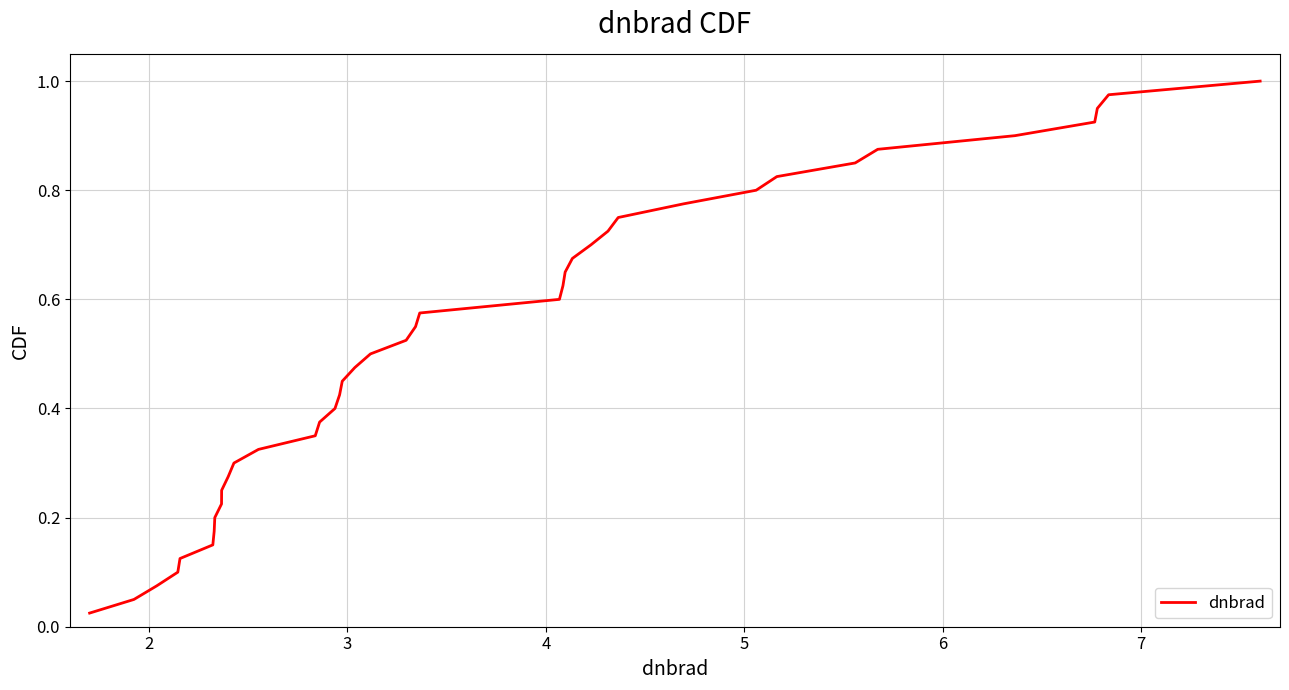

Does the chart display data point markers on the line(s)?

No